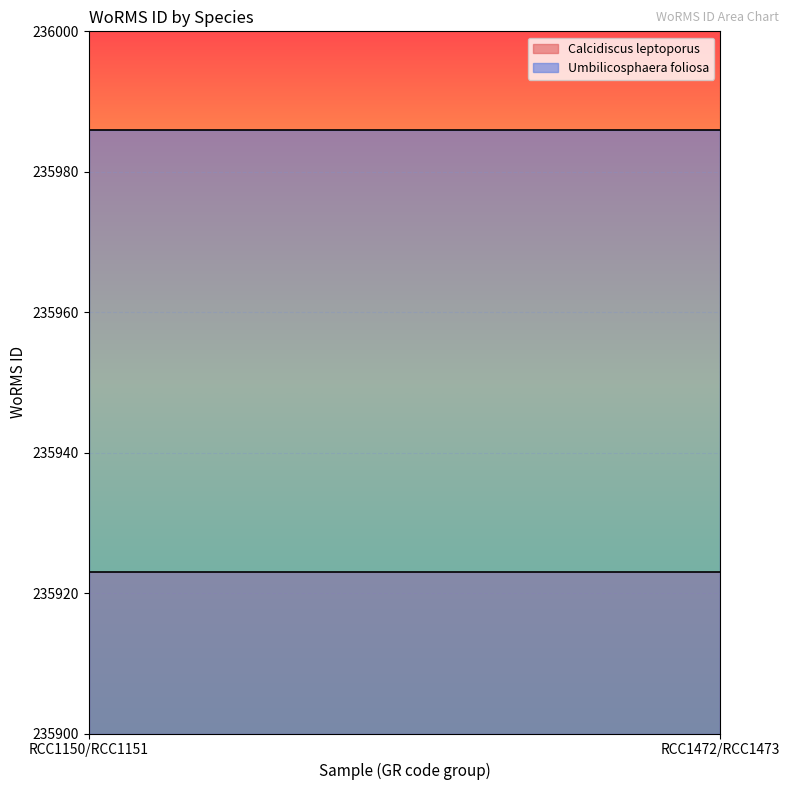

What are all the series names shown in the legend?

Calcidiscus leptoporus, Umbilicosphaera foliosa